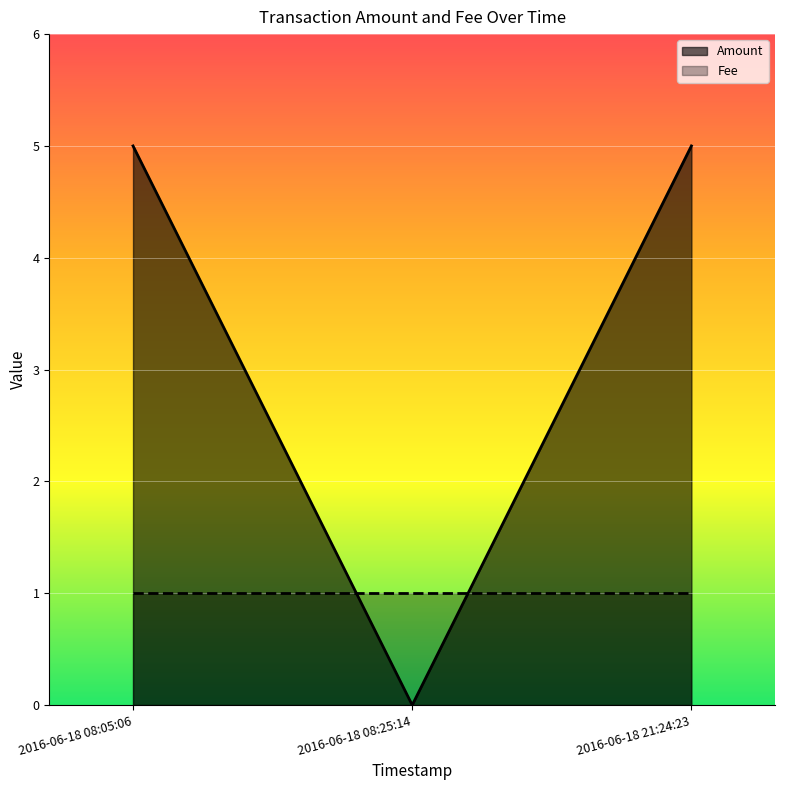

What is the maximum value for Amount?

5